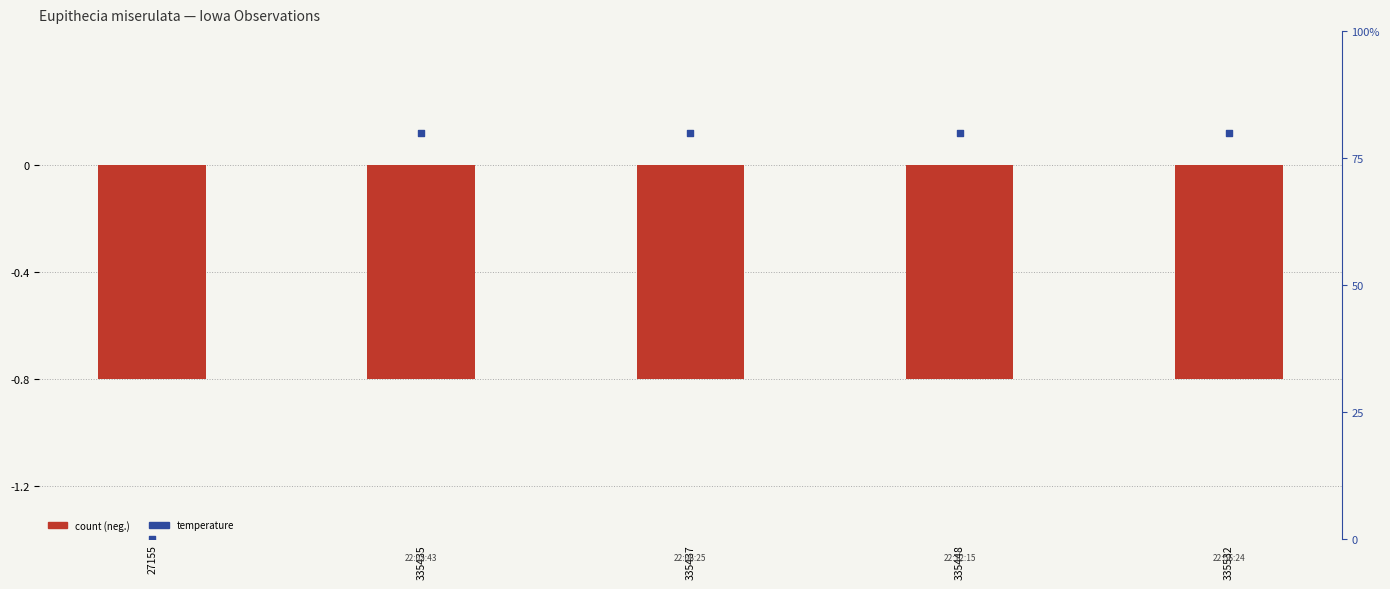

Which series has the largest total across all categories?

Temperature